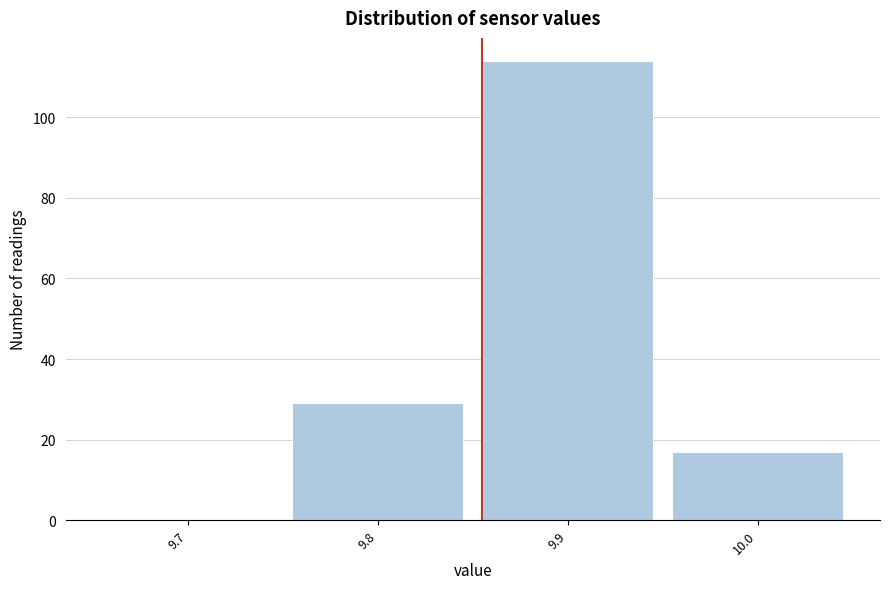

Reading left to right, what are all the values shown in this chart?

9.7=0	9.8=29	9.9=114	10.0=17